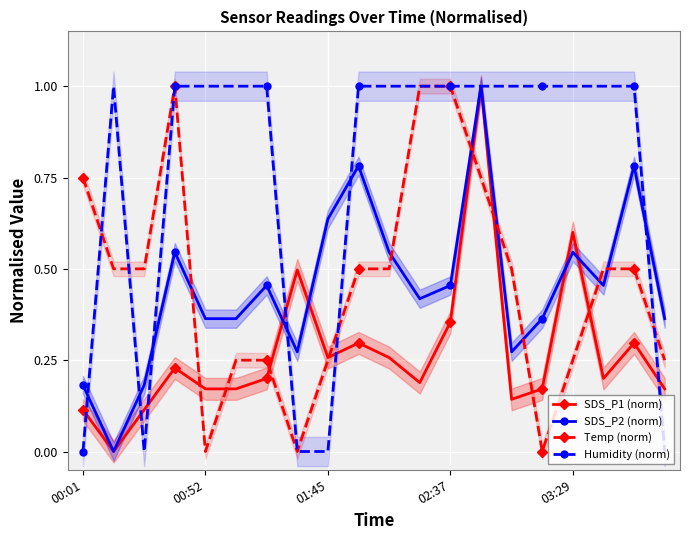

True or false: Temp (norm) has more than 0 points higher than both neighbors.

True